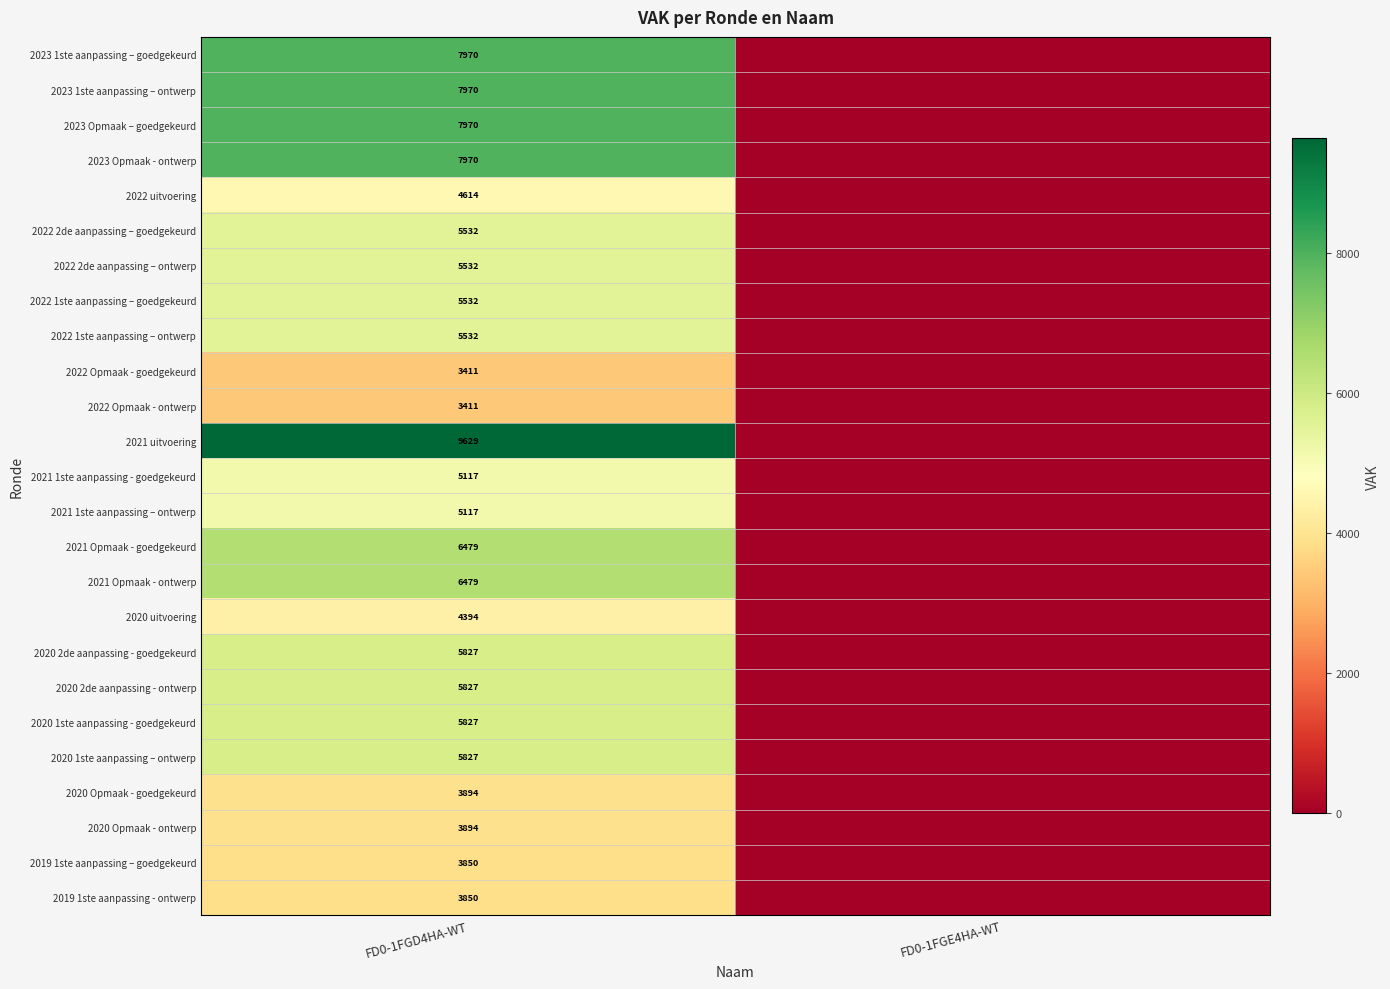

What is the total value across all series at FD0-1FGD4HA-WT?

141455